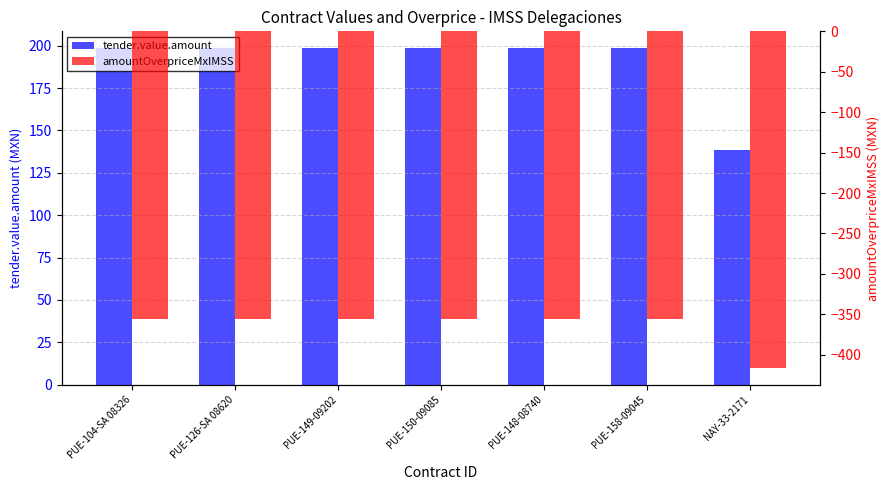

Are the bars horizontal?

No